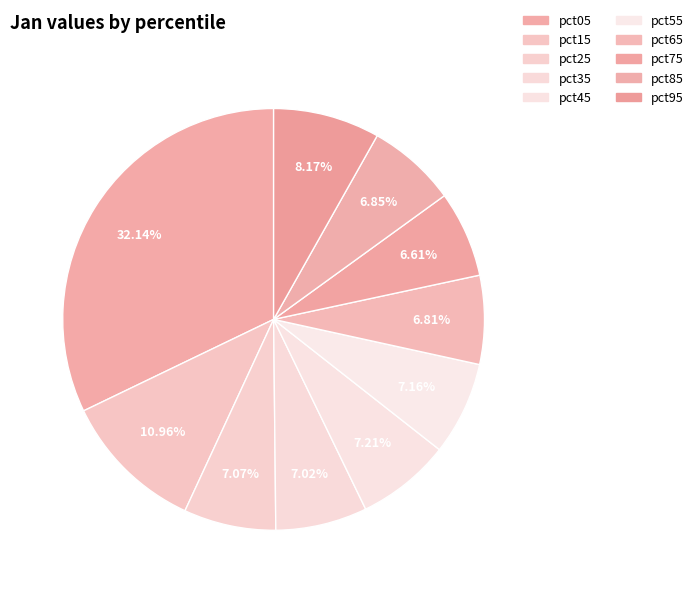

To the nearest percent, what is the combined percentage of pct25 and pct05?

39%